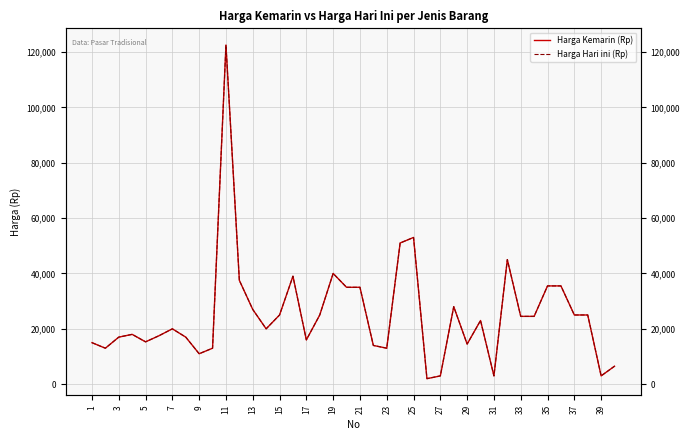

Which series changed the most between 19 and 39?

Harga Kemarin (Rp)